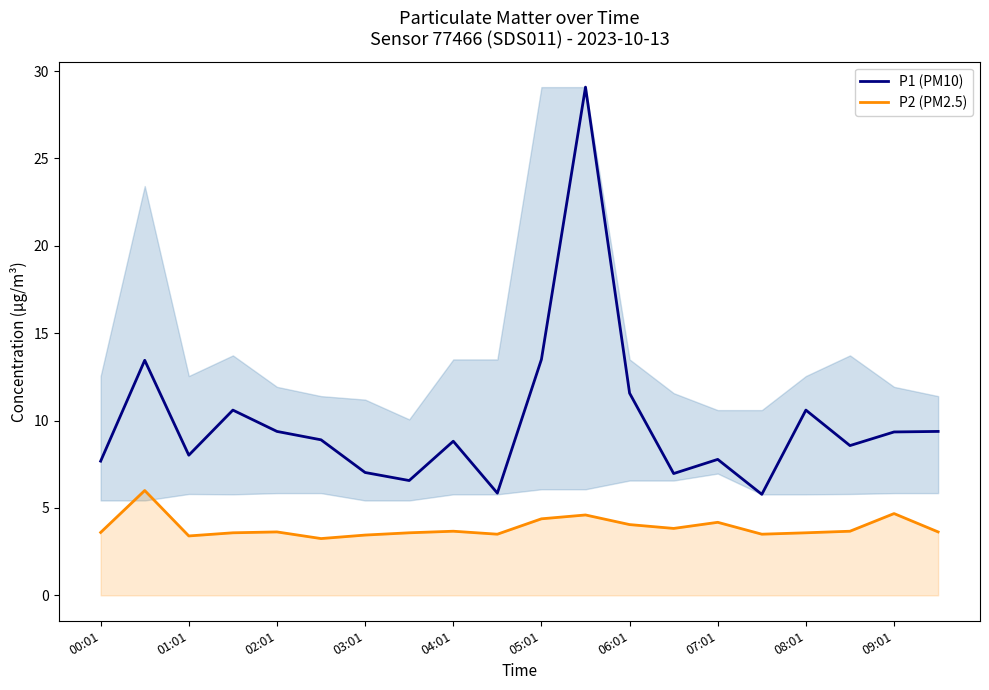

What is the highest value of the P2 (PM2.5) series?

6.0